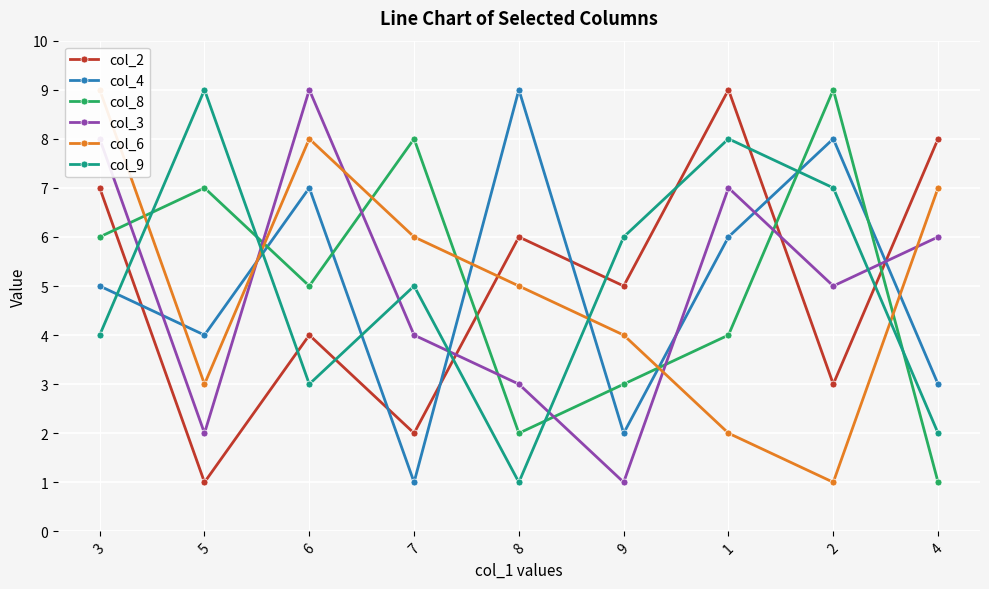

Which series changed the most between 2 and 4?

col_8